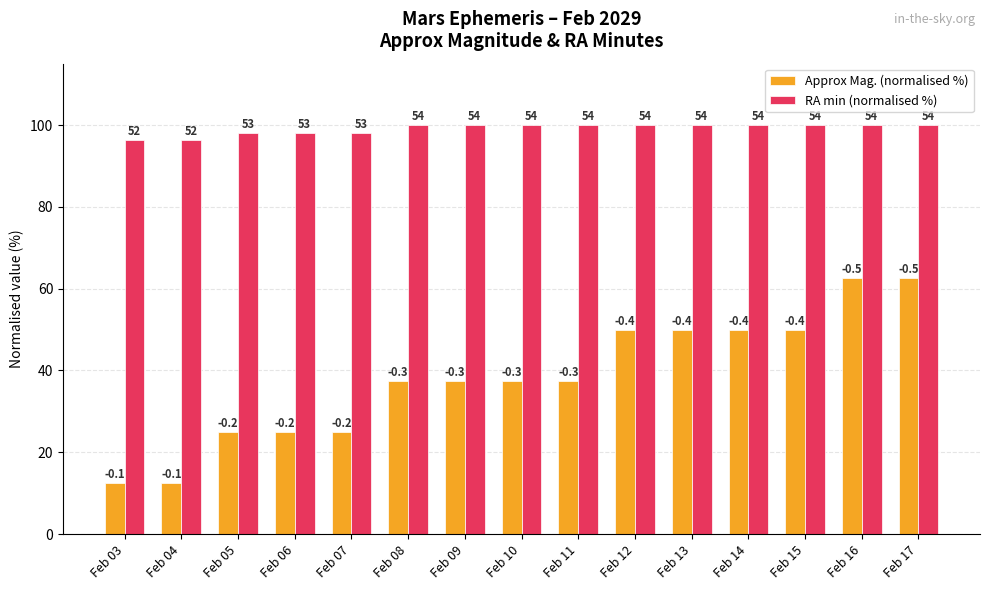

What are all the series names shown in the legend?

Approx Mag. (normalised %), RA min (normalised %)